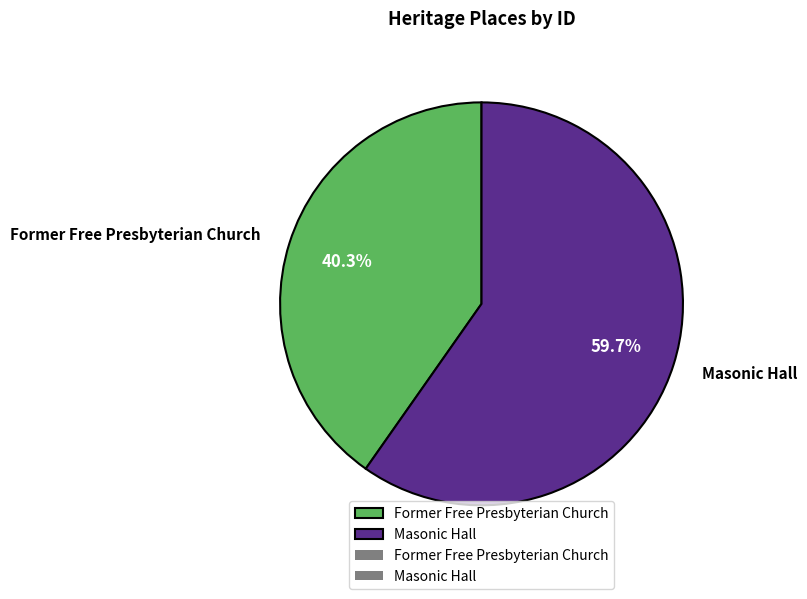

To the nearest percent, what is the combined percentage of Former Free Presbyterian Church and Masonic Hall?

100%